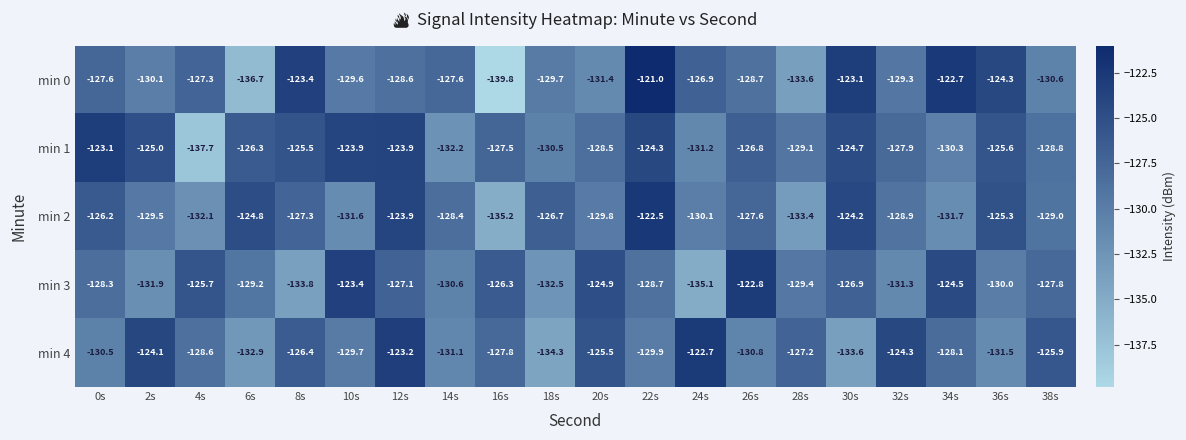

What is the smallest value displayed?

-139.8